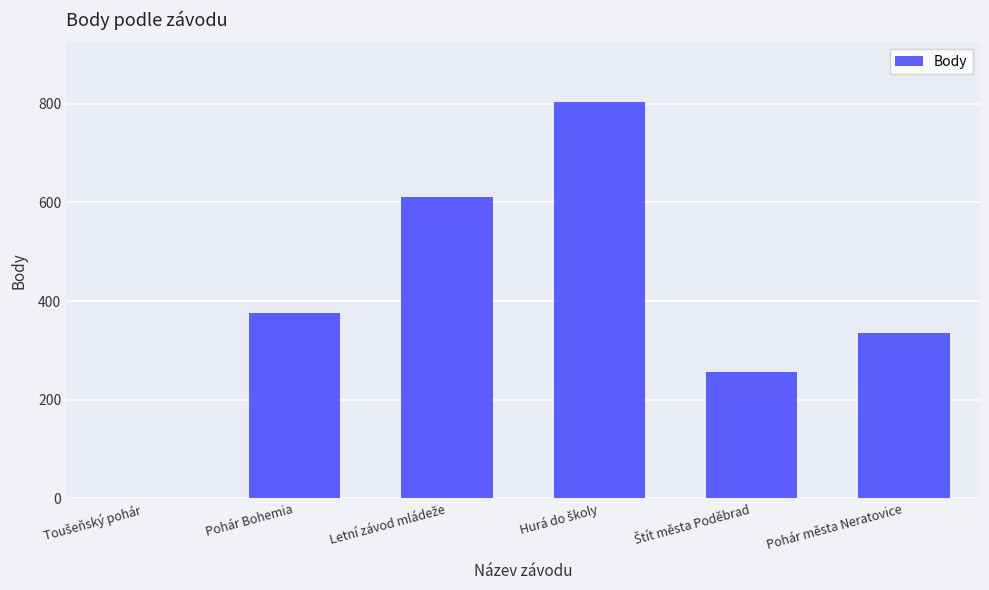

What is the maximum value shown in the chart?

804